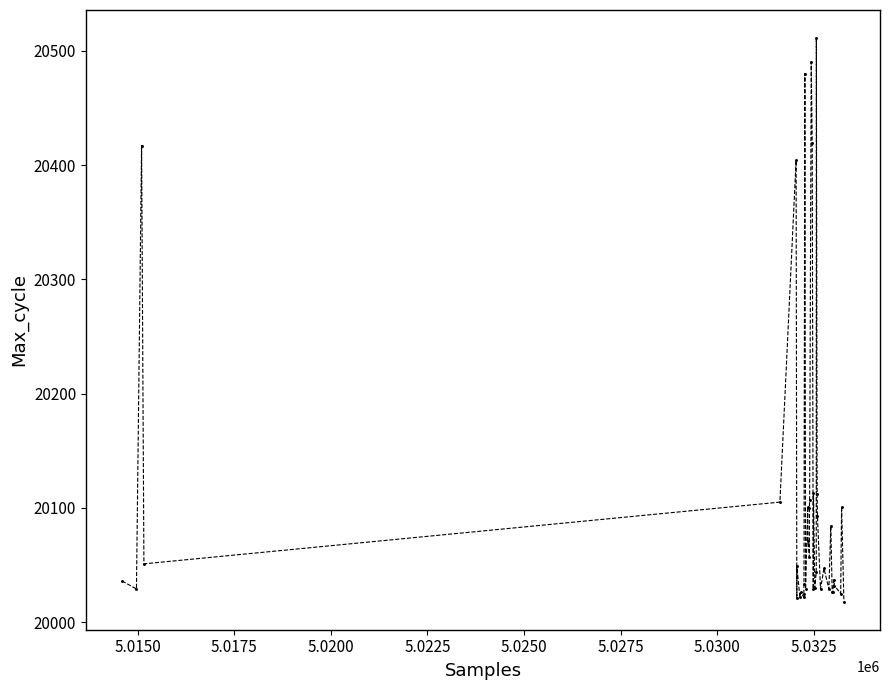

What Y value in the scatter plot is closest to 20264?

20404